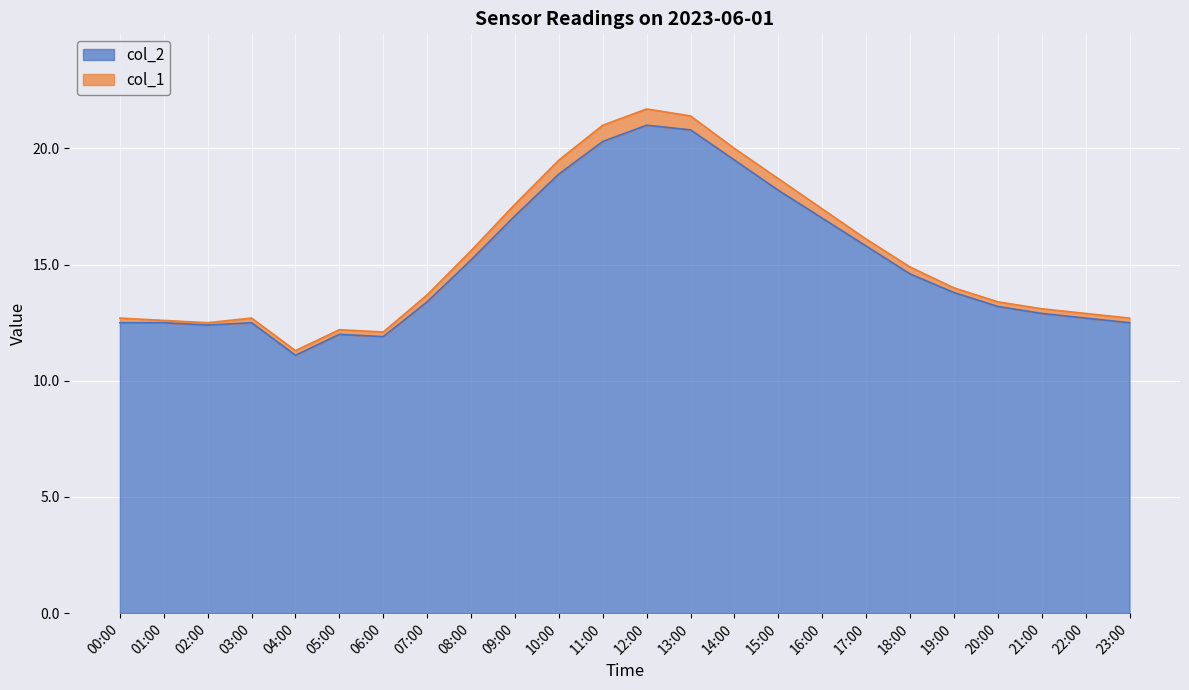

Is it true that the value at 09:00 is 5.5?

False